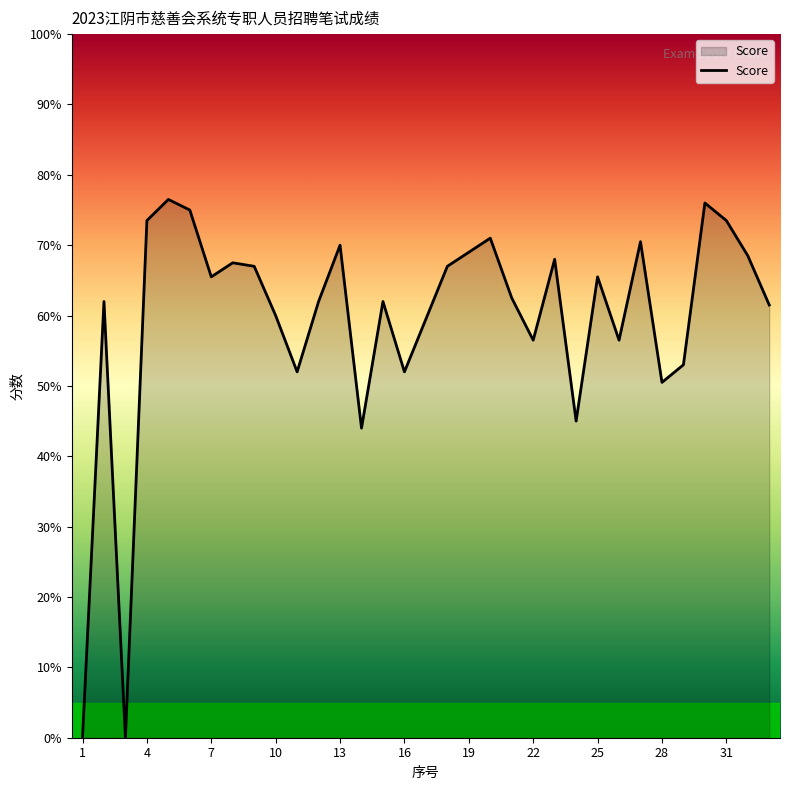

Does the chart display data point markers on the line(s)?

No